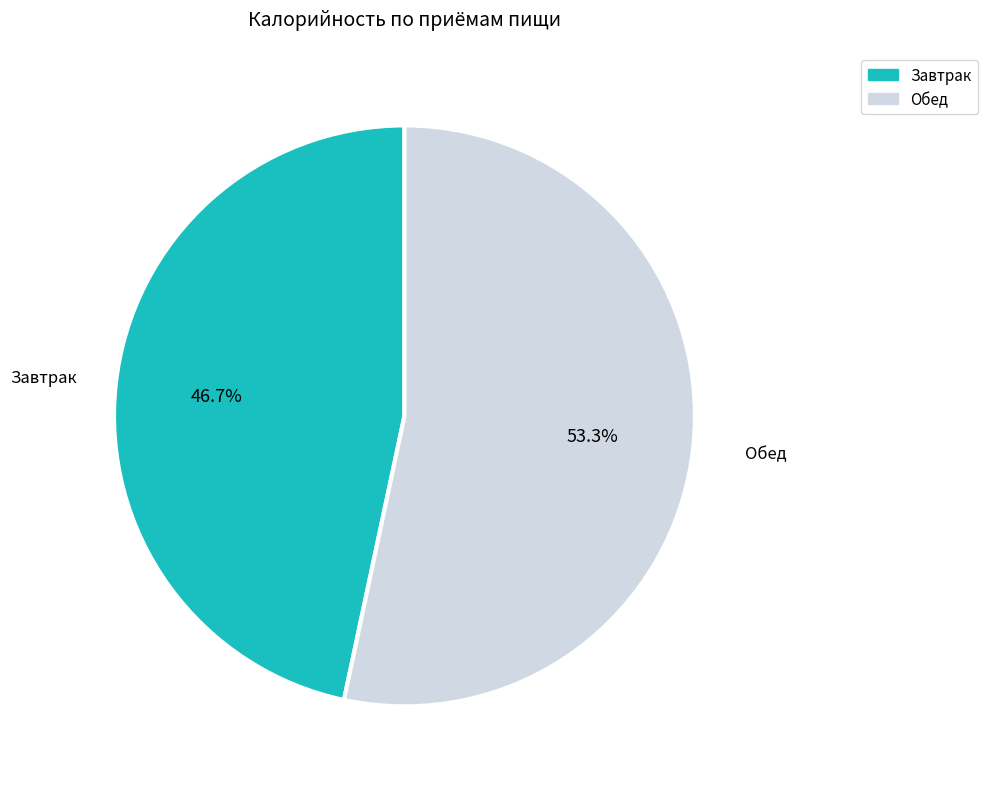

Does any single category account for the majority?

Yes